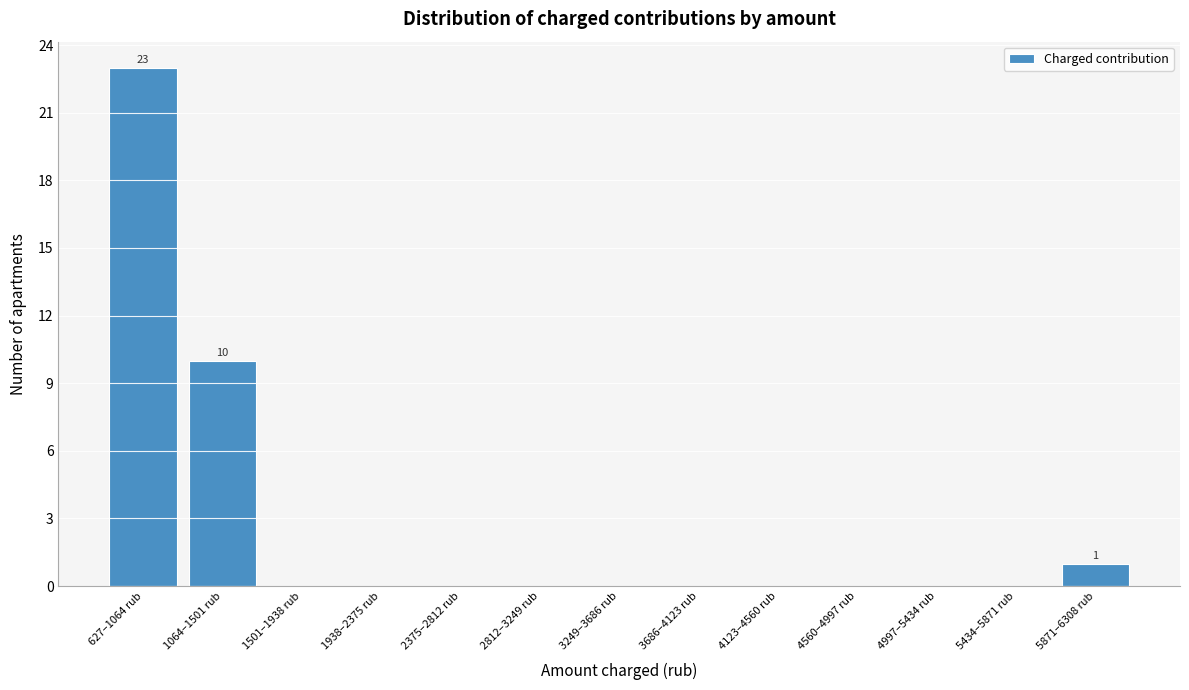

Reading left to right, what are all the values shown in this chart?

627–1064 rub=23	1064–1501 rub=10	1501–1938 rub=0	1938–2375 rub=0	2375–2812 rub=0	2812–3249 rub=0	3249–3686 rub=0	3686–4123 rub=0	4123–4560 rub=0	4560–4997 rub=0	4997–5434 rub=0	5434–5871 rub=0	5871–6308 rub=1